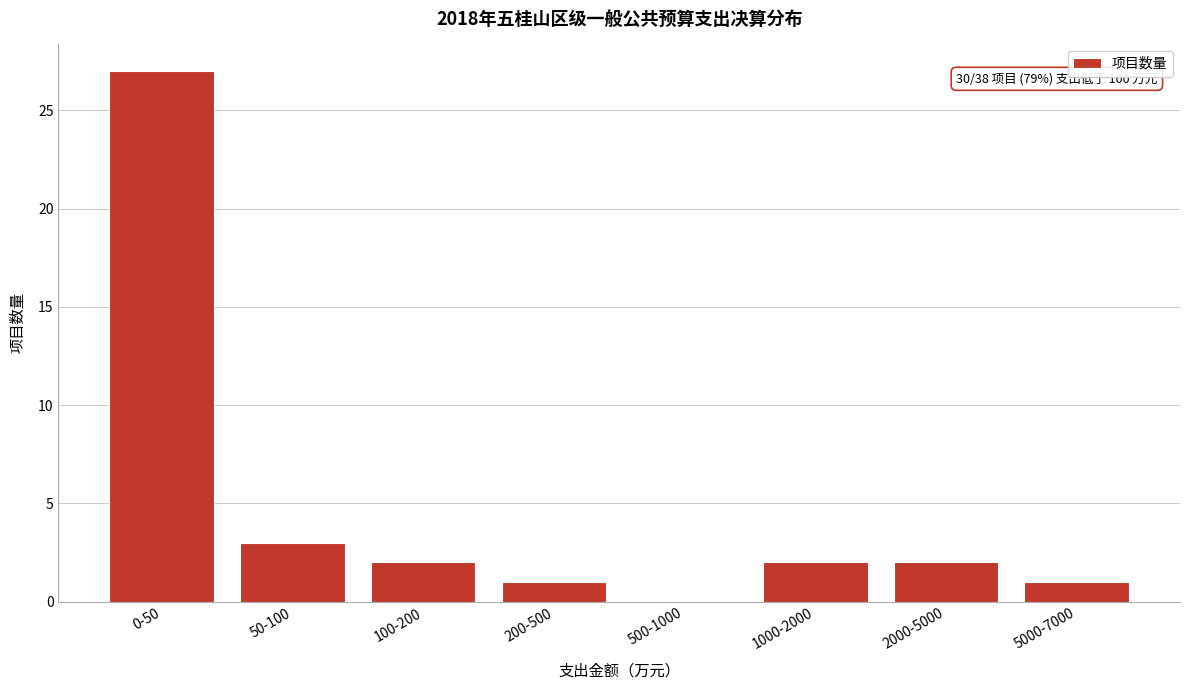

Reading left to right, extract all data points from this chart.

0-50=27	50-100=3	100-200=2	200-500=1	500-1000=0	1000-2000=2	2000-5000=2	5000-7000=1